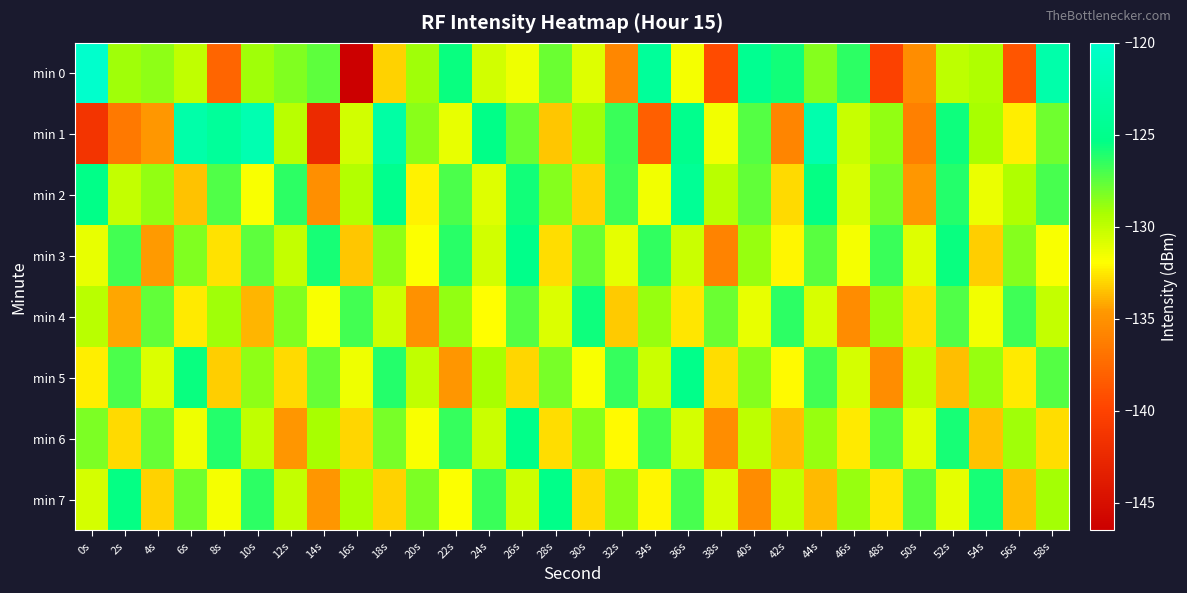

Reading right to left, what are all the values shown in this chart?

min 0: 58s=-122.6	56s=-138.8	54s=-129.5	52s=-129.9	50s=-135.2	48s=-140.1	46s=-126.4	44s=-128.5	42s=-125.7	40s=-124.6	38s=-139.4	36s=-131.6	34s=-123.9	32s=-135.7	30s=-130.9	28s=-127.8	26s=-131.5	24s=-130.5	22s=-125.5	20s=-129.0	18s=-133.1	16s=-146.5	14s=-127.5	12s=-128.3	10s=-129.1	8s=-137.7	6s=-130.0	4s=-128.6	2s=-129.0	0s=-120.1
min 1: 58s=-127.9	56s=-132.4	54s=-129.3	52s=-125.6	50s=-136.1	48s=-128.7	46s=-130.2	44s=-122.4	42s=-135.8	40s=-127.3	38s=-131.5	36s=-124.9	34s=-138.2	32s=-126.7	30s=-129.1	28s=-133.4	26s=-127.8	24s=-125.3	22s=-131.2	20s=-128.5	18s=-123.2	16s=-130.5	14s=-142.3	12s=-129.8	10s=-122.1	8s=-123.9	6s=-122.8	4s=-134.6	2s=-136.5	0s=-141.3
min 2: 58s=-127.0	56s=-129.5	54s=-131.3	52s=-126.2	50s=-134.6	48s=-128.1	46s=-130.7	44s=-125.4	42s=-132.9	40s=-127.6	38s=-129.8	36s=-124.3	34s=-131.5	32s=-126.8	30s=-133.1	28s=-128.4	26s=-125.7	24s=-130.9	22s=-127.1	20s=-132.3	18s=-124.8	16s=-129.6	14s=-135.2	12s=-126.4	10s=-131.8	8s=-127.2	6s=-133.5	4s=-128.7	2s=-130.1	0s=-125.3
min 3: 58s=-131.7	56s=-128.4	54s=-133.2	52s=-125.5	50s=-130.9	48s=-126.7	46s=-131.6	44s=-127.4	42s=-132.2	40s=-128.8	38s=-135.9	36s=-130.3	34s=-126.5	32s=-131.1	30s=-127.7	28s=-132.8	26s=-125.1	24s=-130.5	22s=-126.3	20s=-131.9	18s=-128.6	16s=-133.4	14s=-125.8	12s=-130.1	10s=-127.5	8s=-132.7	6s=-128.3	4s=-134.5	2s=-126.9	0s=-131.2
min 4: 58s=-130.1	56s=-126.8	54s=-131.5	52s=-127.2	50s=-132.8	48s=-129.0	46s=-135.4	44s=-130.7	42s=-126.4	40s=-131.2	38s=-127.8	36s=-132.6	34s=-128.9	32s=-133.3	30s=-125.6	28s=-130.8	26s=-127.3	24s=-132.0	22s=-128.7	20s=-135.1	18s=-130.4	16s=-126.9	14s=-131.7	12s=-128.3	10s=-133.8	8s=-129.1	6s=-132.5	4s=-127.6	2s=-134.2	0s=-129.8
min 5: 58s=-127.3	56s=-132.5	54s=-128.8	52s=-133.6	50s=-129.9	48s=-135.3	46s=-130.6	44s=-126.9	42s=-132.1	40s=-128.4	38s=-132.8	36s=-125.1	34s=-130.3	32s=-126.6	30s=-131.8	28s=-128.1	26s=-133.0	24s=-129.3	22s=-134.7	20s=-130.0	18s=-126.2	16s=-131.4	14s=-127.7	12s=-132.9	10s=-128.6	8s=-133.2	6s=-125.5	4s=-130.8	2s=-127.1	0s=-132.4
min 6: 58s=-132.8	56s=-129.1	54s=-133.5	52s=-125.8	50s=-131.0	48s=-127.3	46s=-132.5	44s=-128.8	42s=-133.6	40s=-129.9	38s=-135.3	36s=-130.6	34s=-126.9	32s=-132.1	30s=-128.4	28s=-132.8	26s=-125.1	24s=-130.3	22s=-126.6	20s=-131.8	18s=-128.1	16s=-133.0	14s=-129.3	12s=-134.7	10s=-130.0	8s=-126.2	6s=-131.4	4s=-127.7	2s=-132.9	0s=-128.2
min 7: 58s=-129.2	56s=-133.6	54s=-125.9	52s=-131.1	50s=-127.4	48s=-132.6	46s=-128.9	44s=-133.7	42s=-130.0	40s=-135.4	38s=-130.7	36s=-127.0	34s=-132.2	32s=-128.5	30s=-132.9	28s=-125.2	26s=-130.4	24s=-126.7	22s=-131.9	20s=-128.2	18s=-133.1	16s=-129.4	14s=-134.8	12s=-130.1	10s=-126.4	8s=-131.6	6s=-127.9	4s=-133.1	2s=-125.4	0s=-130.6